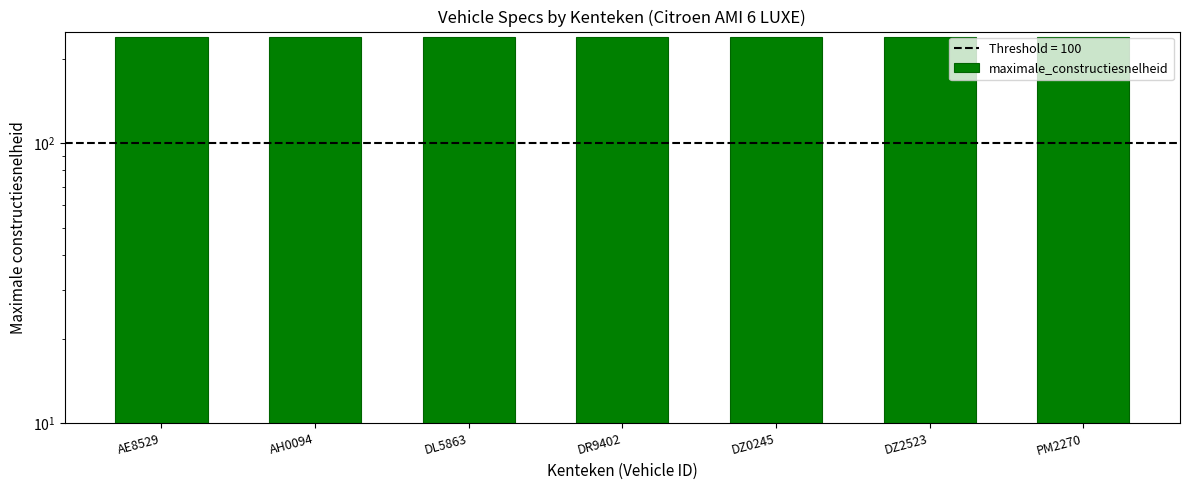

List the labels in order of value, largest first.

PM2270, AE8529, AH0094, DL5863, DR9402, DZ0245, DZ2523